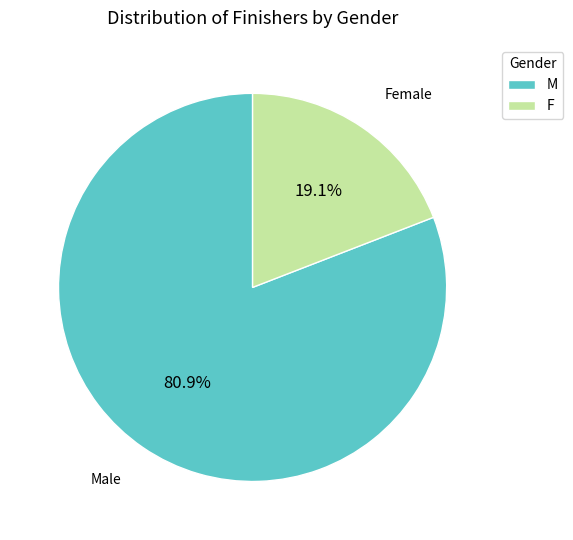

How many slices are in this pie chart?

2